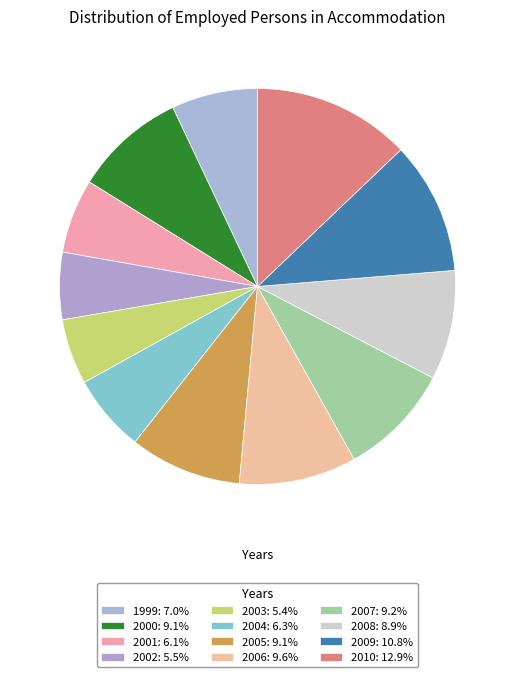

Approximately how many times larger is the value at 2009 compared to 2010?

0.8